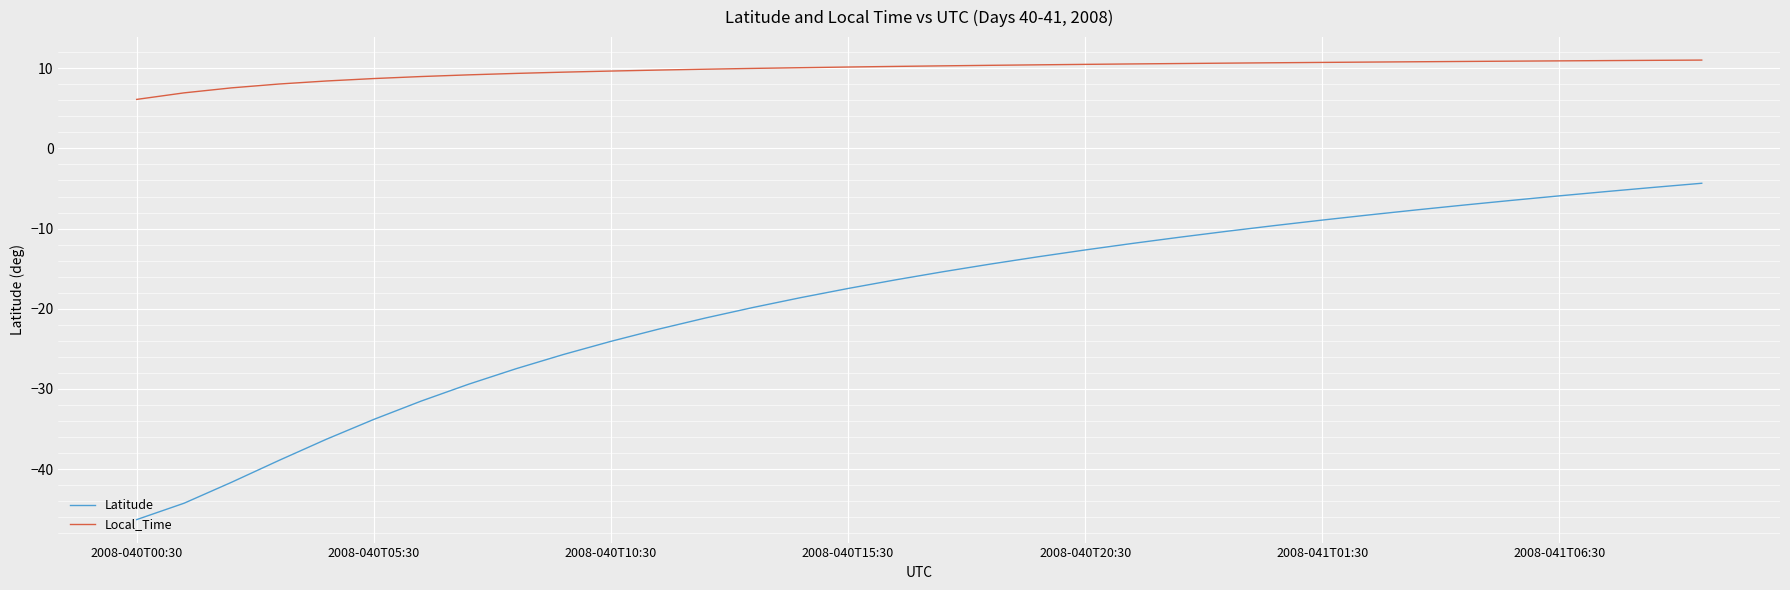

True or false: Latitude and Local_Time intersect in this chart.

False